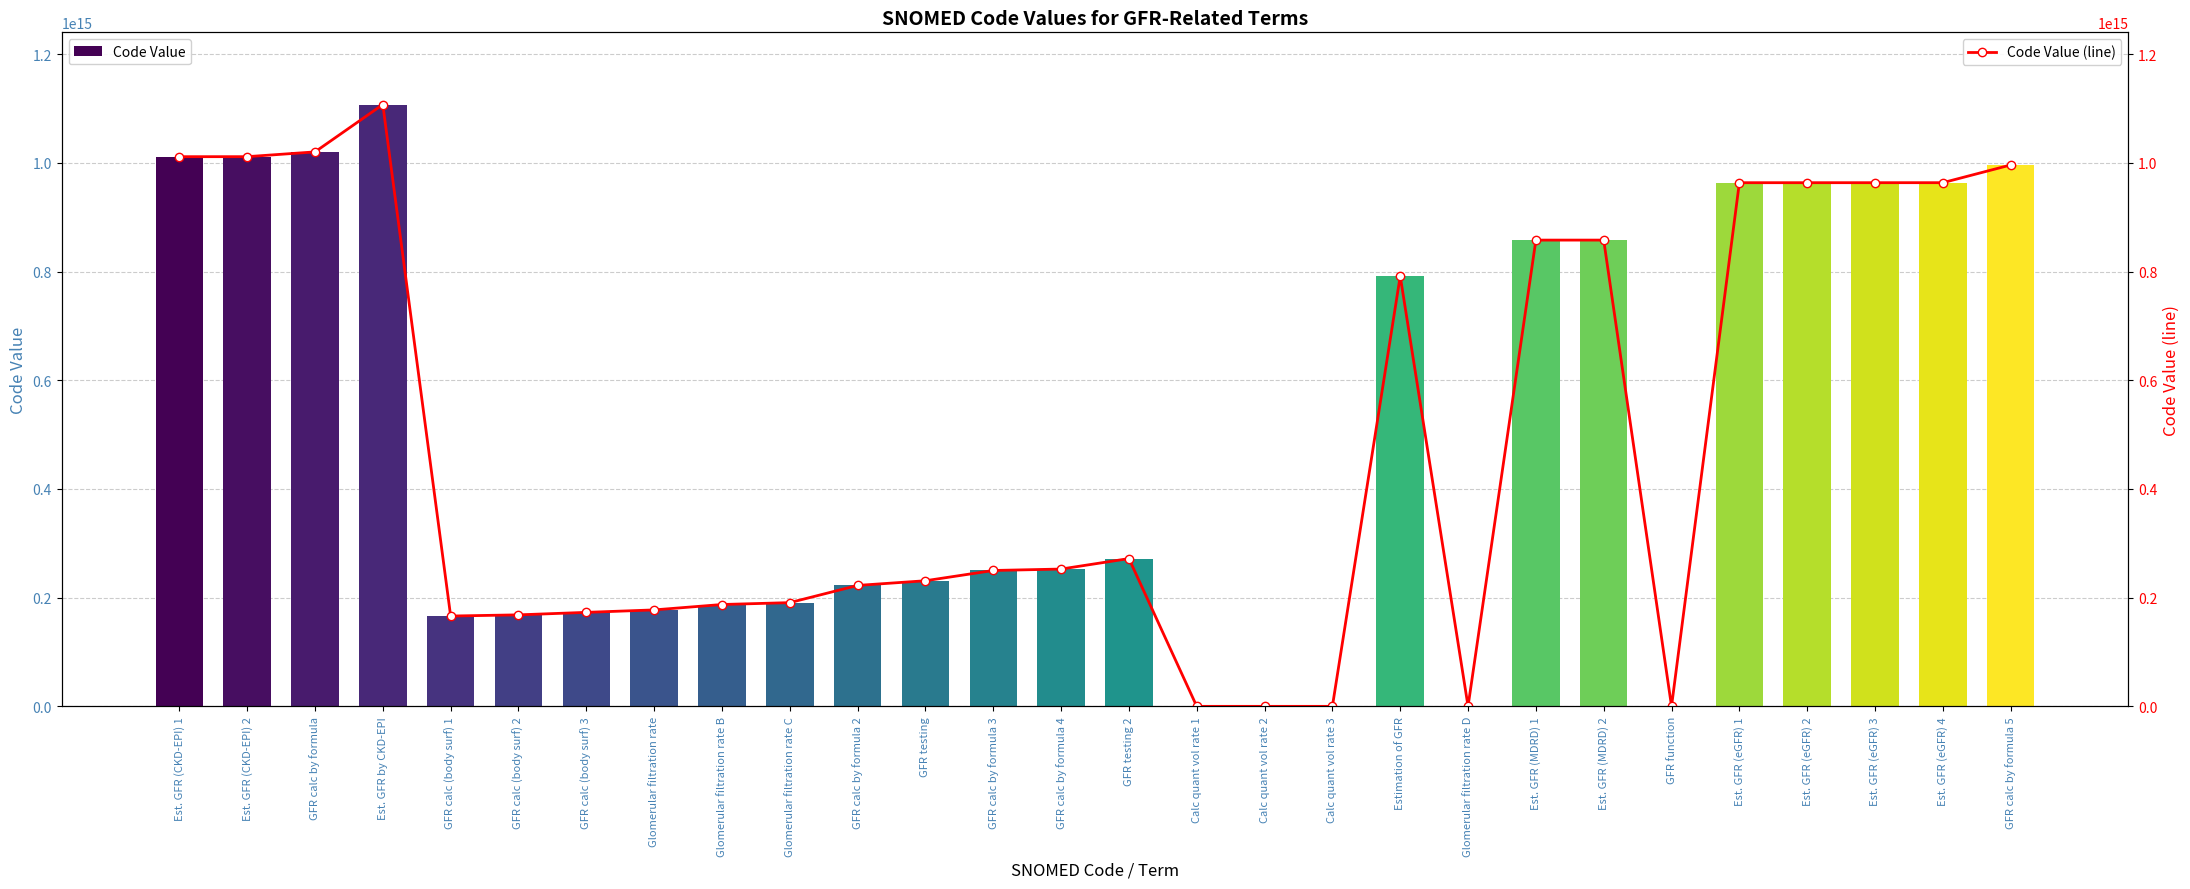

Which series changed the most between GFR calc by formula and Est. GFR (MDRD) 1?

Code Value